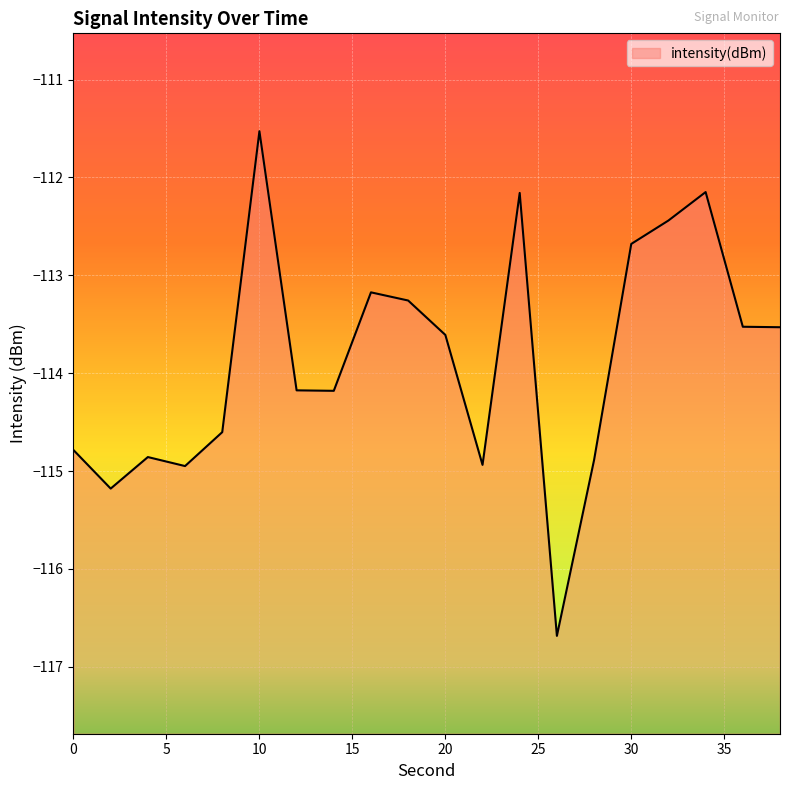

What is the value of the 17th point from the left?

-112.4